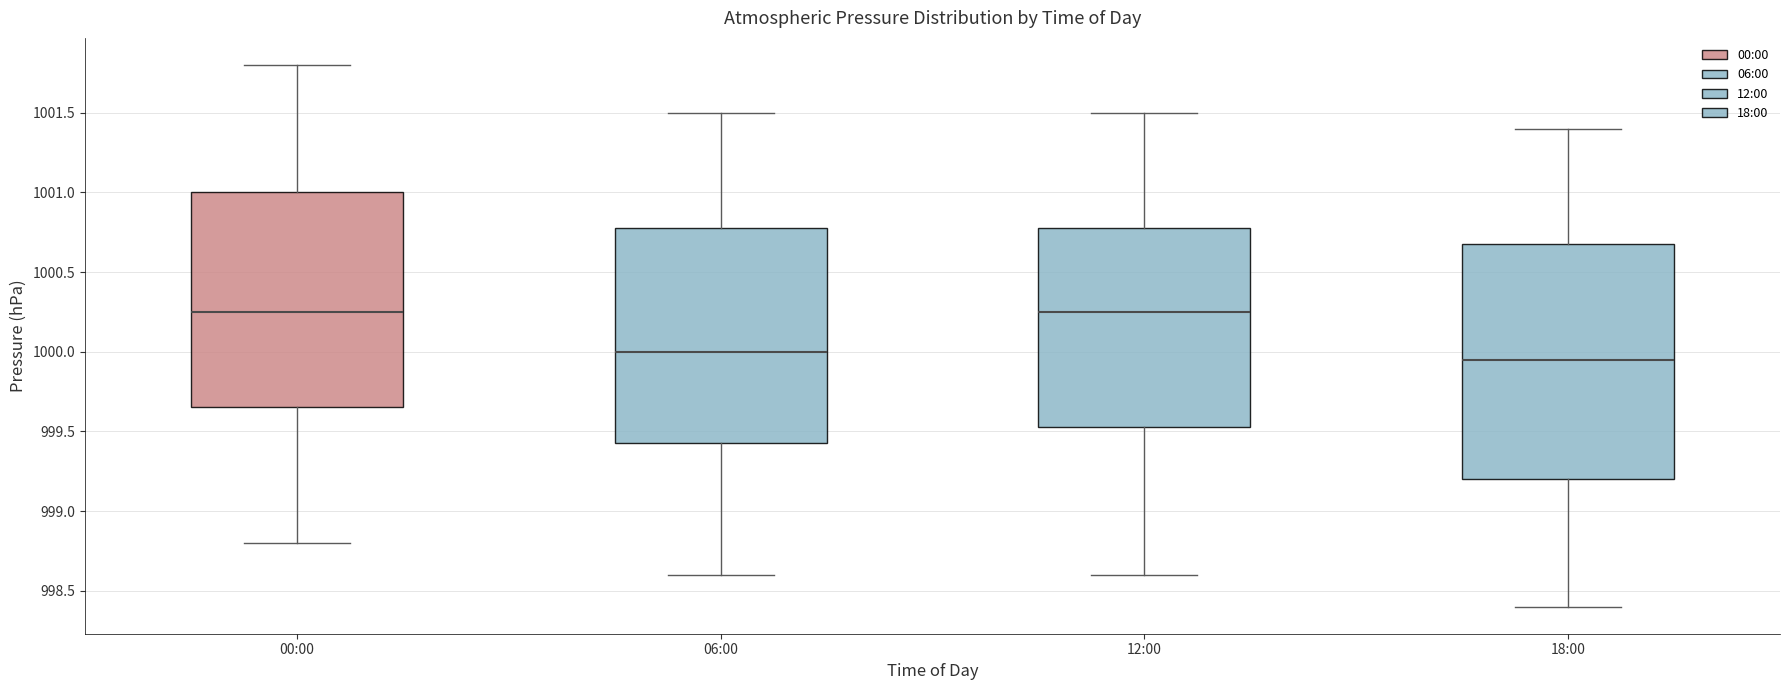

Reading left to right, transcribe this box plot: for each box, give where its median line is, the range the box spans, and where its two whiskers end, as read against the y-axis. The values are not printed on the chart, so give them approximately, as read against the axis.

00:00: median 1000.25, box 999.65 to 1001.00, whiskers 998.80 to 1001.80
06:00: median 1000.00, box 999.45 to 1000.80, whiskers 998.60 to 1001.50
12:00: median 1000.25, box 999.55 to 1000.80, whiskers 998.60 to 1001.50
18:00: median 999.95, box 999.20 to 1000.70, whiskers 998.40 to 1001.40